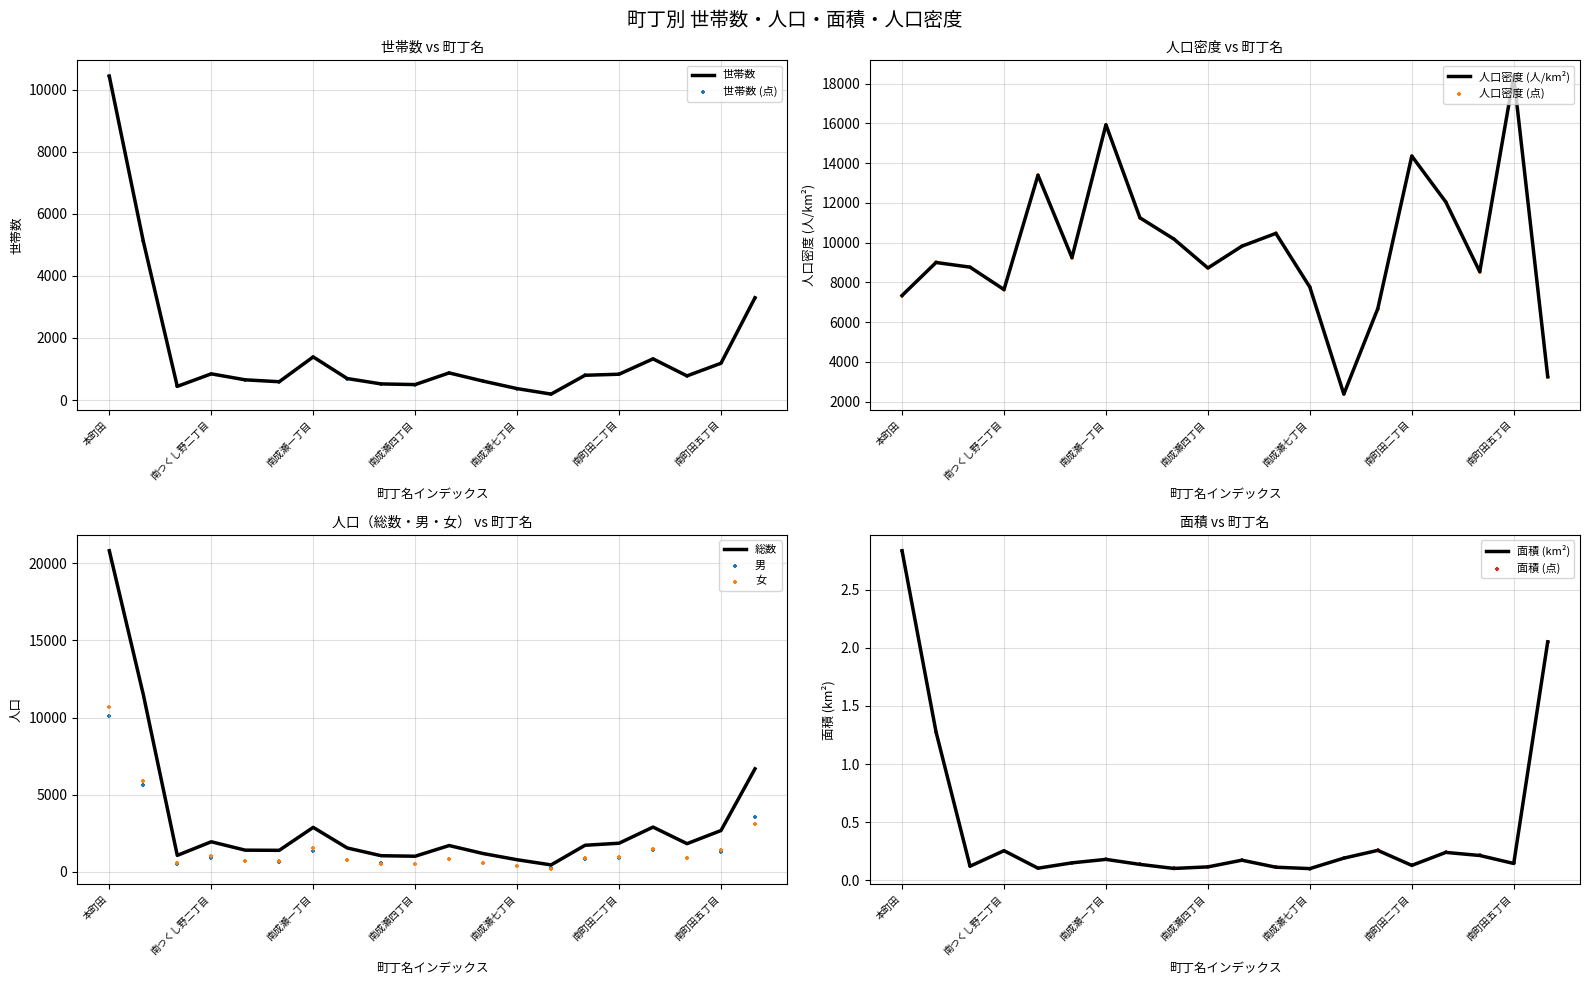

What is the total value across all series at 南成瀬七丁目?

9715.0